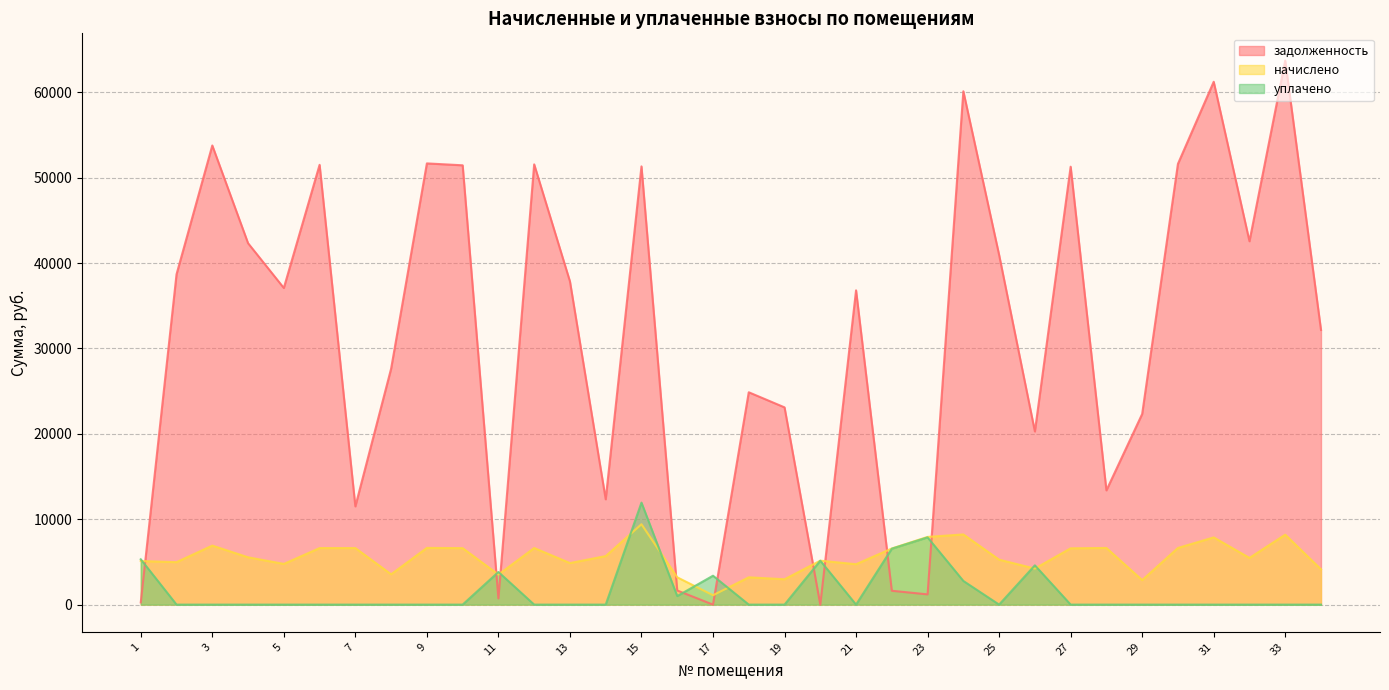

Between which two adjacent categories do уплачено and начислено first intersect?

1 and 2